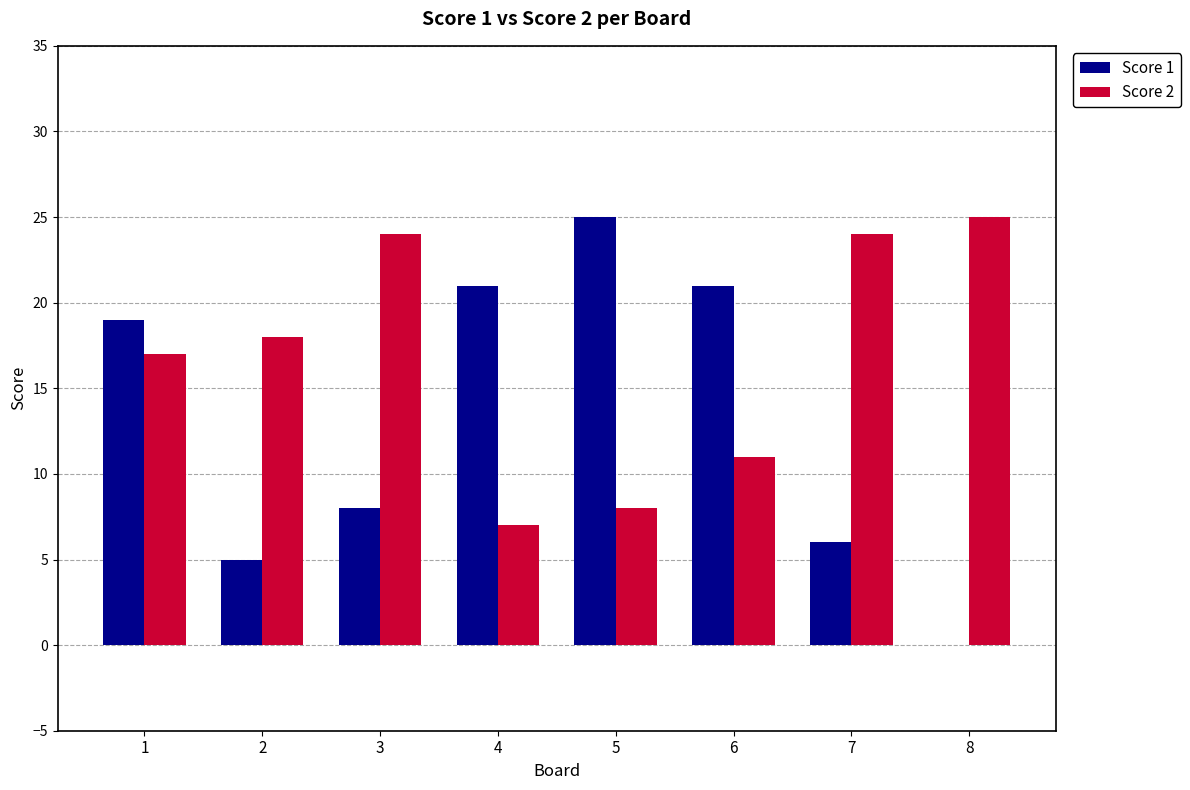

Which series changed the most between 2 and 6?

Score 1